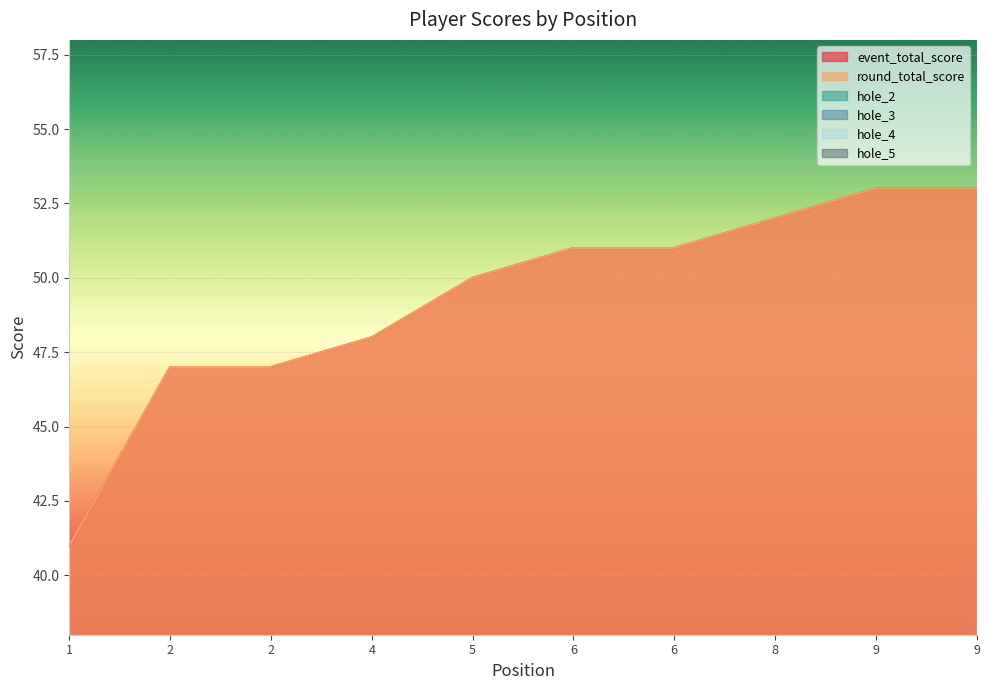

At how many categories does at least one series exceed 21?

10